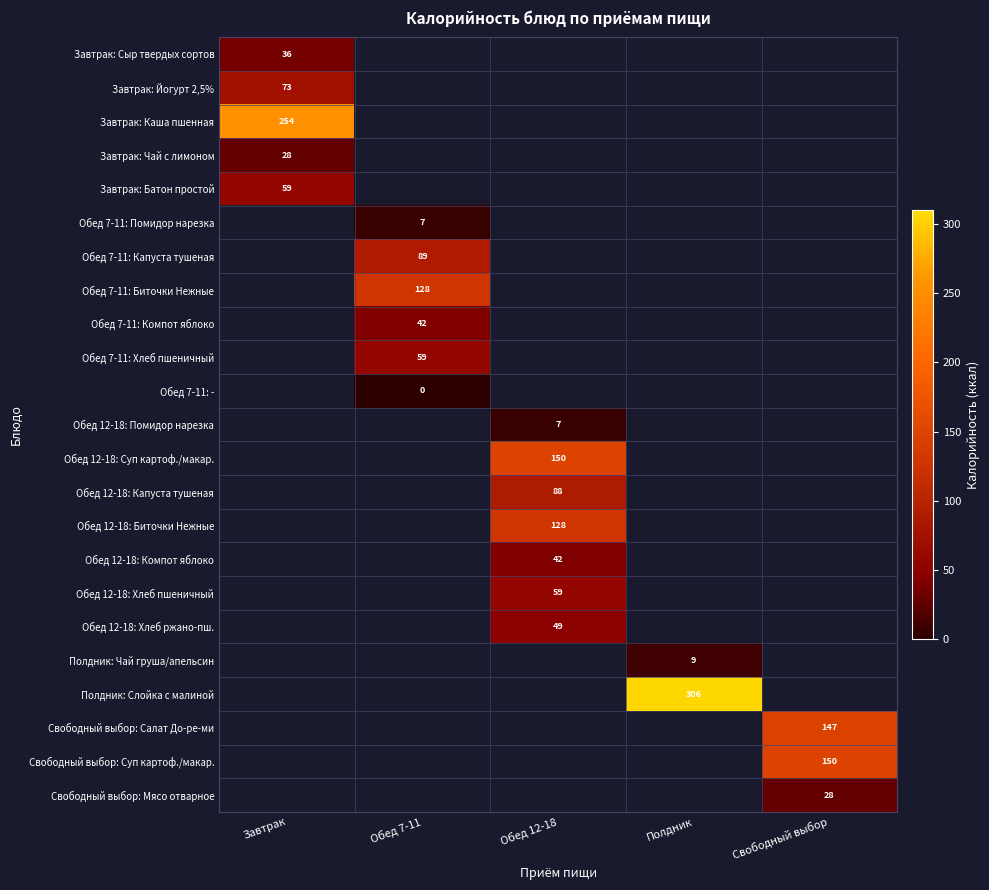

Which category has the lowest value across all series?

Обед 7-11